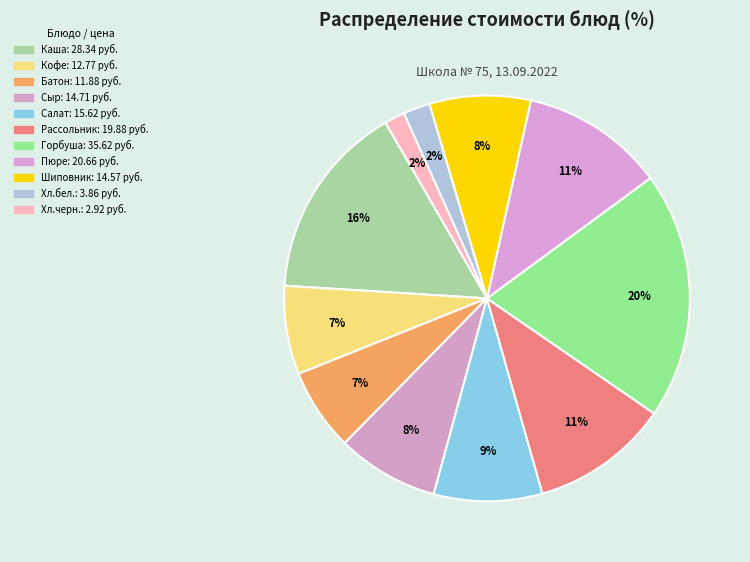

How many slices are in this pie chart?

11